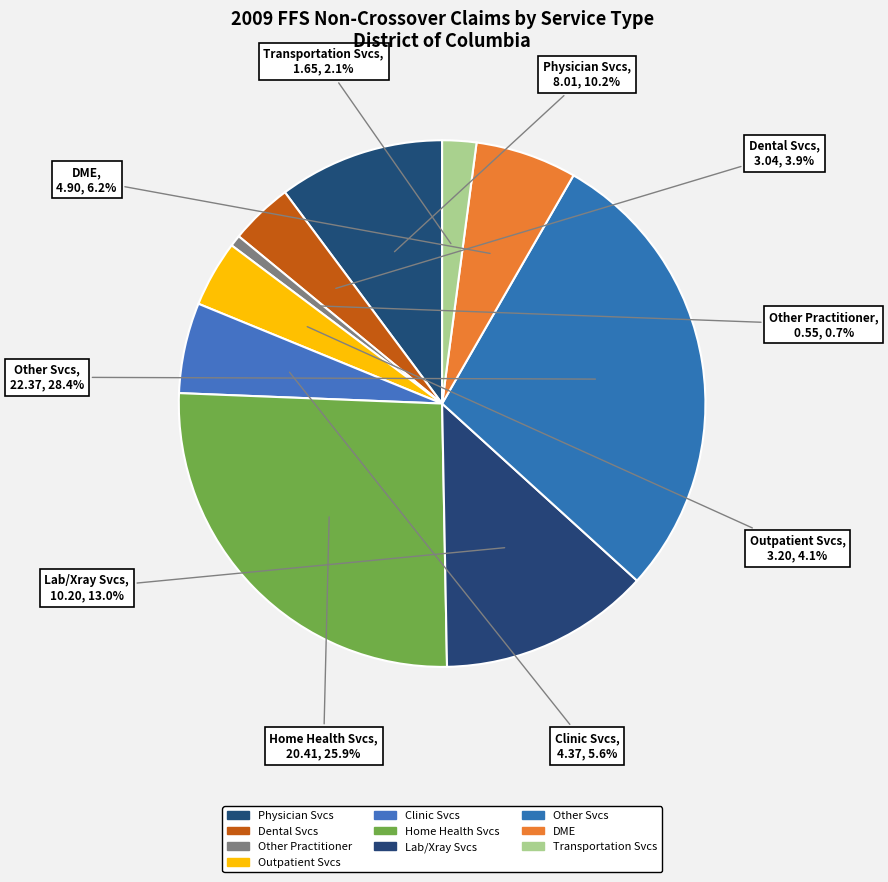

What is the ratio of the value at Clinic Svcs to the value at DME?

0.9